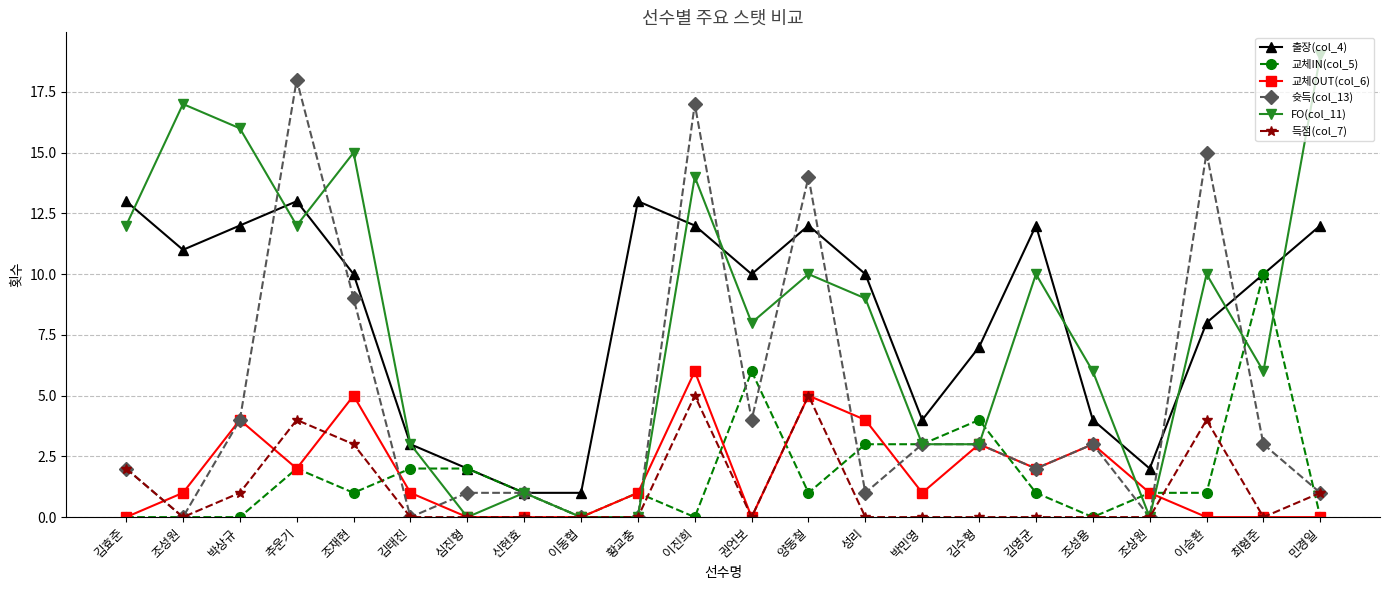

Reading left to right, what are all the values shown in this chart?

출장(col_4): 김효준=13	조성원=11	박상규=12	추운기=13	조재현=10	김태진=3	심진형=2	신현효=1	이동협=1	황교충=13	이진희=12	권언보=10	양동철=12	성리=10	박민영=4	김수형=7	김영균=12	조성용=4	조상원=2	이승환=8	최형준=10	민경일=12
교체IN(col_5): 김효준=0	조성원=0	박상규=0	추운기=2	조재현=1	김태진=2	심진형=2	신현효=1	이동협=0	황교충=1	이진희=0	권언보=6	양동철=1	성리=3	박민영=3	김수형=4	김영균=1	조성용=0	조상원=1	이승환=1	최형준=10	민경일=0
교체OUT(col_6): 김효준=0	조성원=1	박상규=4	추운기=2	조재현=5	김태진=1	심진형=0	신현효=0	이동협=0	황교충=1	이진희=6	권언보=0	양동철=5	성리=4	박민영=1	김수형=3	김영균=2	조성용=3	조상원=1	이승환=0	최형준=0	민경일=0
슛득(col_13): 김효준=2	조성원=0	박상규=4	추운기=18	조재현=9	김태진=0	심진형=1	신현효=1	이동협=0	황교충=0	이진희=17	권언보=4	양동철=14	성리=1	박민영=3	김수형=3	김영균=2	조성용=3	조상원=0	이승환=15	최형준=3	민경일=1
FO(col_11): 김효준=12	조성원=17	박상규=16	추운기=12	조재현=15	김태진=3	심진형=0	신현효=1	이동협=0	황교충=0	이진희=14	권언보=8	양동철=10	성리=9	박민영=3	김수형=3	김영균=10	조성용=6	조상원=0	이승환=10	최형준=6	민경일=19
득점(col_7): 김효준=2	조성원=0	박상규=1	추운기=4	조재현=3	김태진=0	심진형=0	신현효=0	이동협=0	황교충=0	이진희=5	권언보=0	양동철=5	성리=0	박민영=0	김수형=0	김영균=0	조성용=0	조상원=0	이승환=4	최형준=0	민경일=1